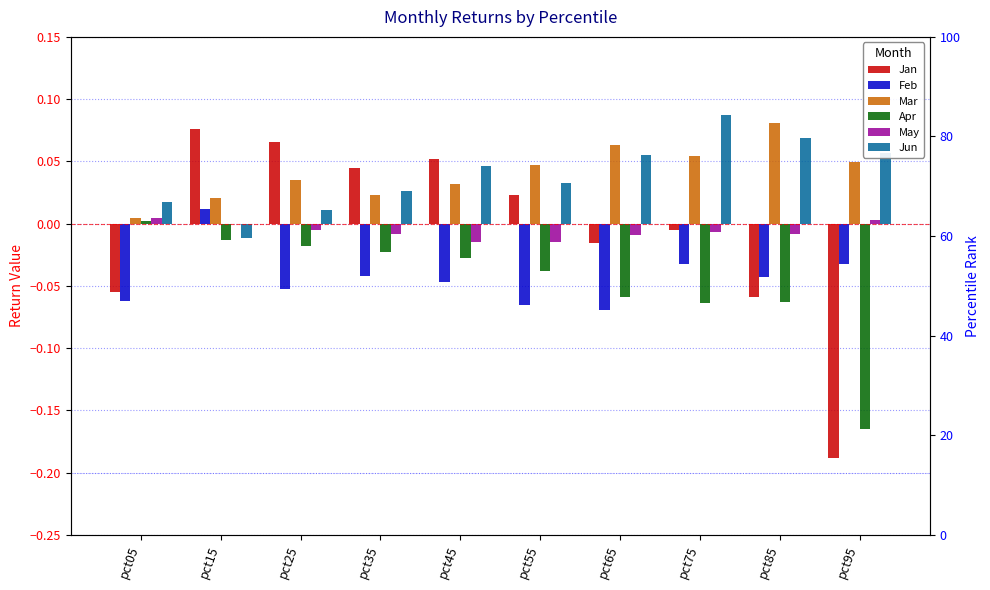

What are all the series names shown in the legend?

Jan, Feb, Mar, Apr, May, Jun